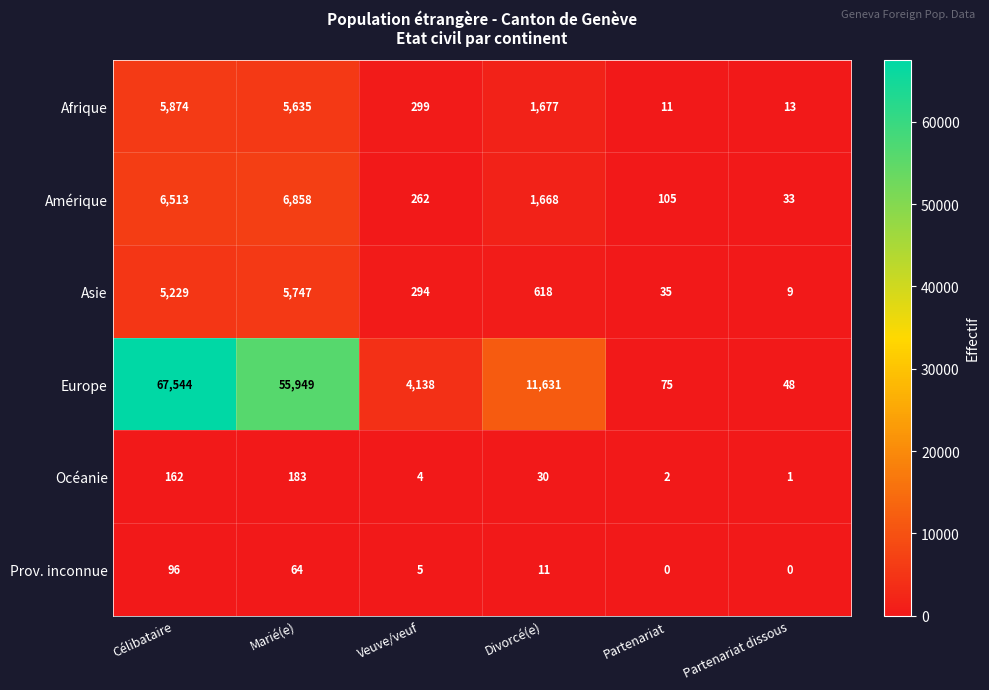

Which series has the widest spread of values?

Europe